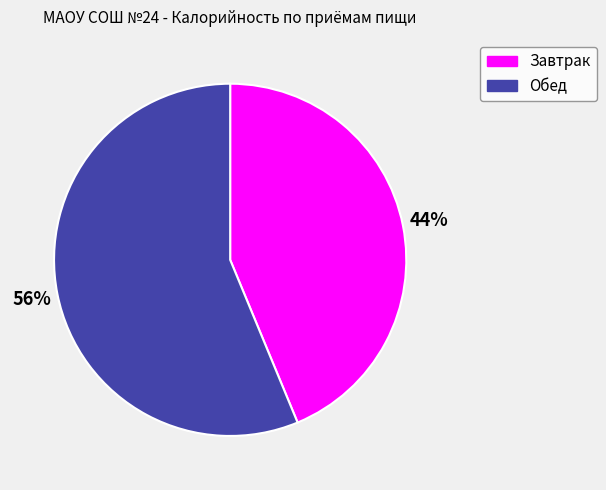

What percentage is the Завтрак slice, to the nearest percent?

44%